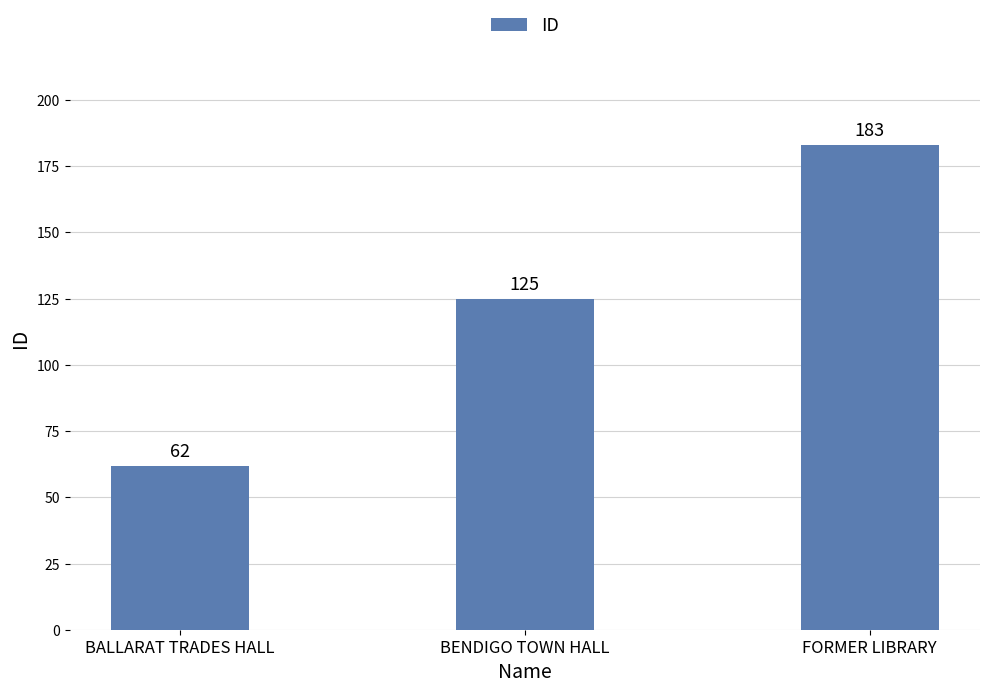

How many distinct data groups are displayed?

1